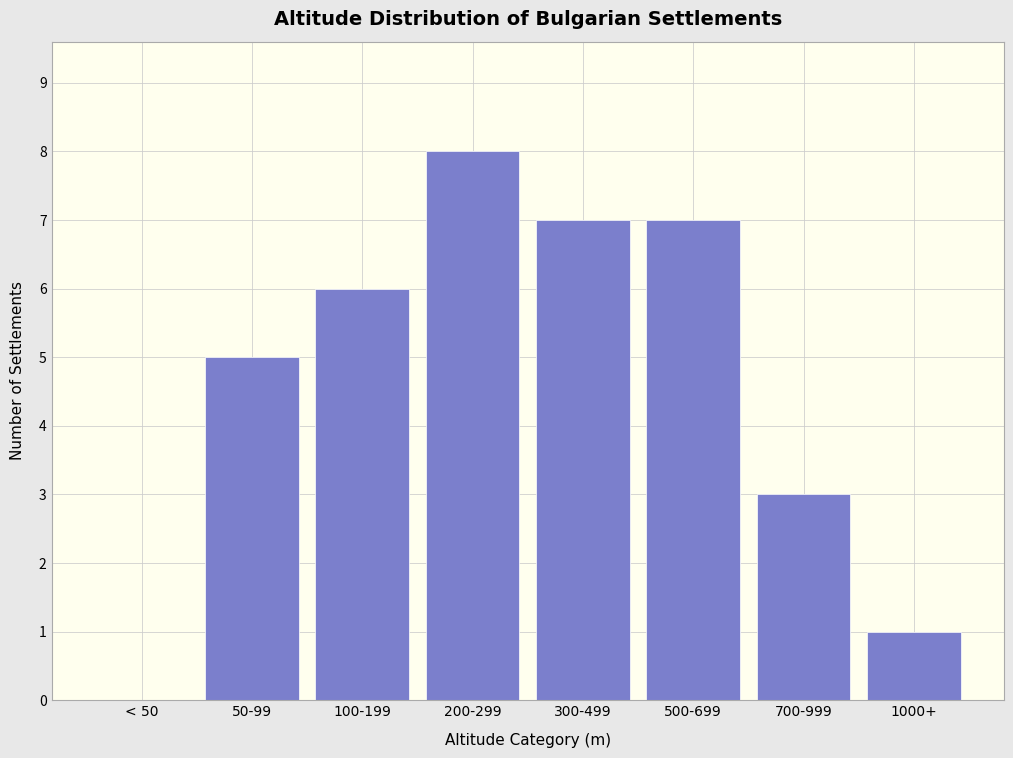

Reading right to left, transcribe all the data shown in this chart.

1000+=1	700-999=3	500-699=7	300-499=7	200-299=8	100-199=6	50-99=5	< 50=0